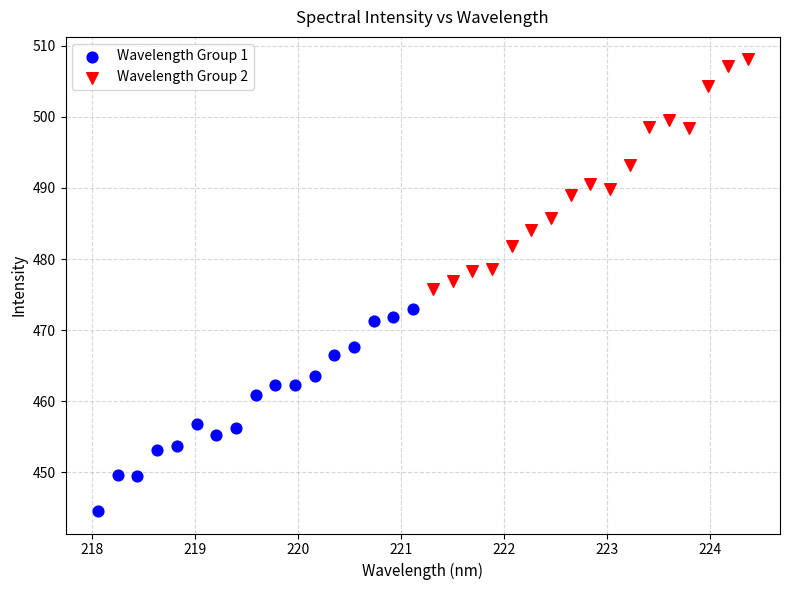

Which series has the largest Y range (max minus min)?

Wavelength Group 2